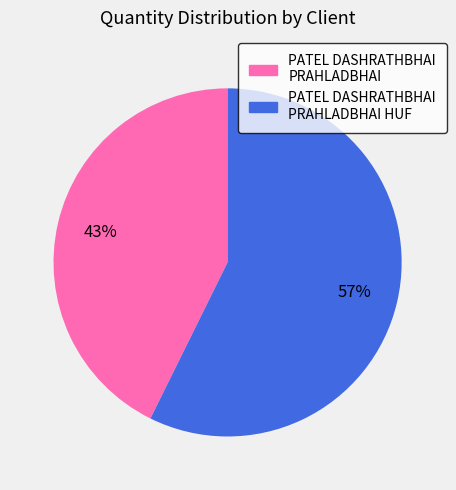

Does any single category account for the majority?

Yes